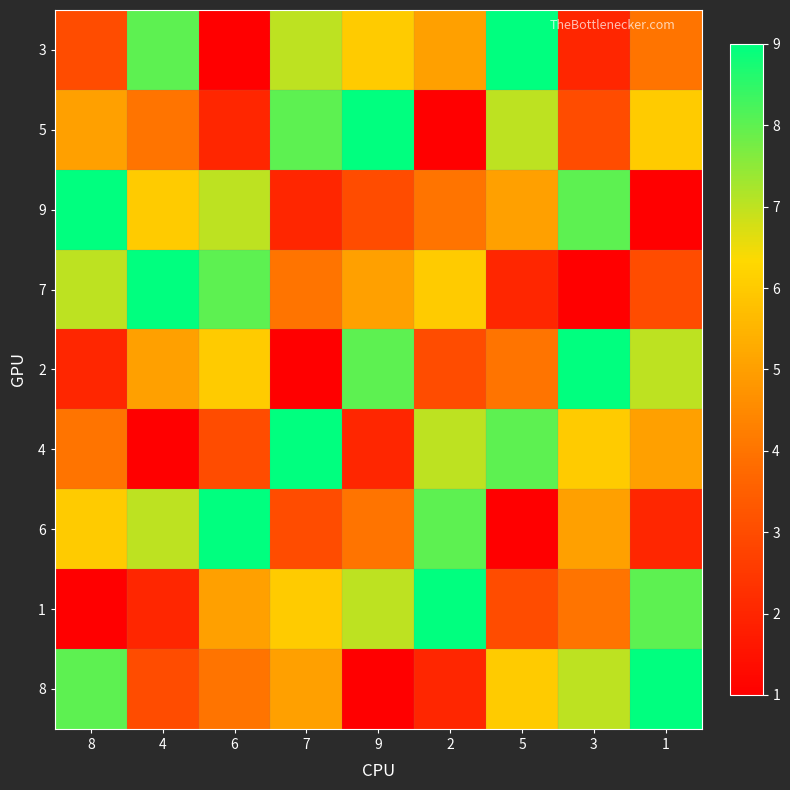

At which category does the chart reach its peak across all series?

5